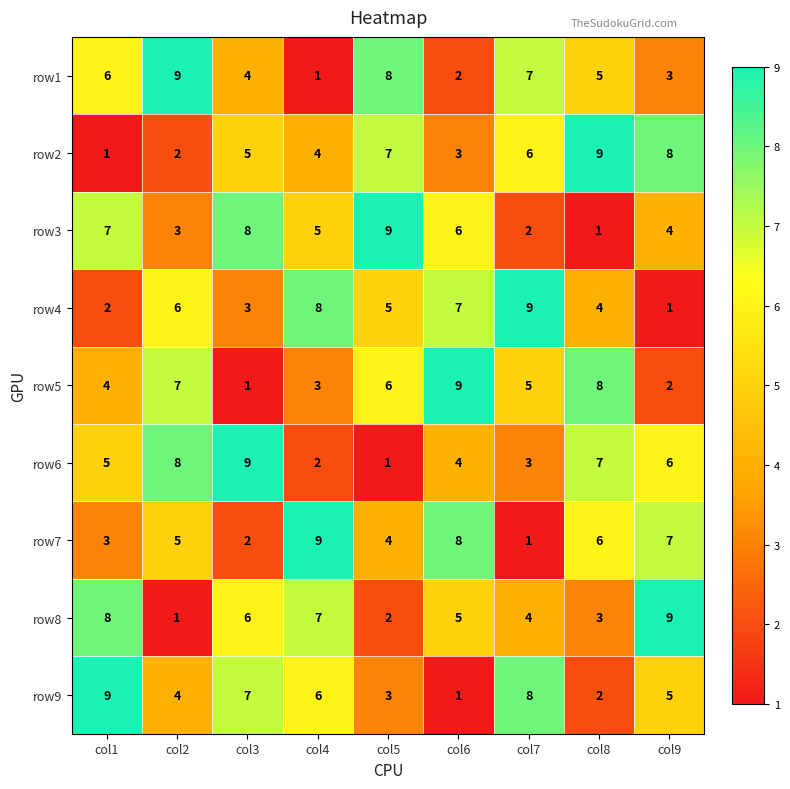

The row1 series shows 3 at col9. True or false?

True